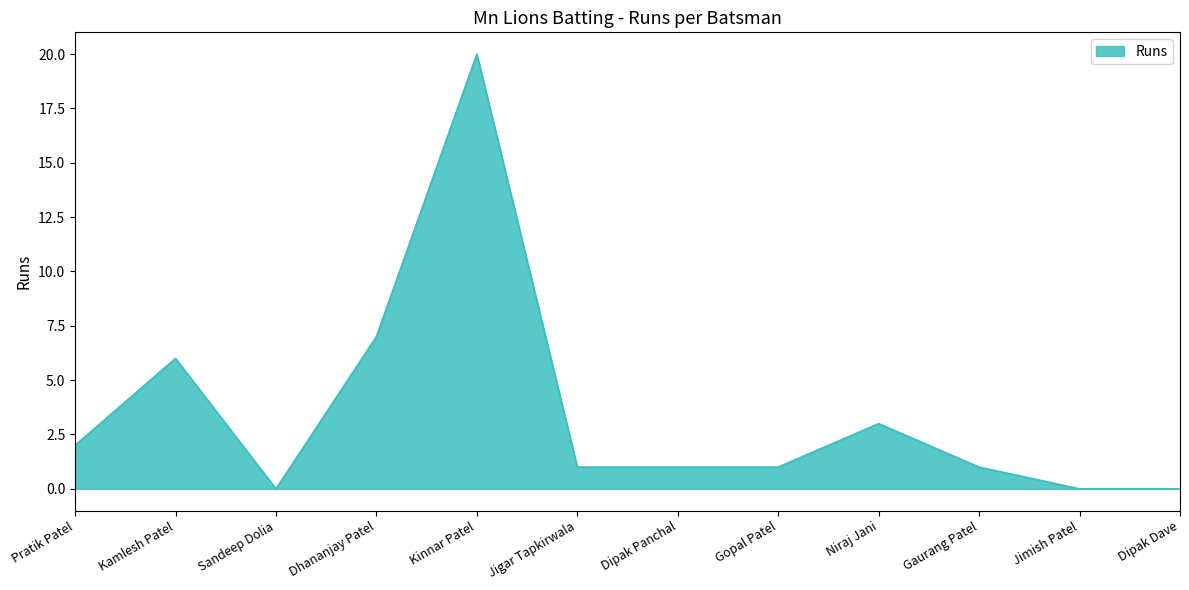

What is the difference between the maximum and minimum values?

20